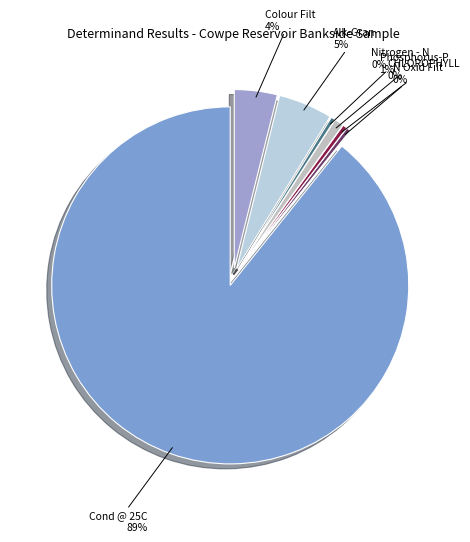

Combined, what portion of the pie is Nitrogen - N and Cond @ 25C?

89.6%